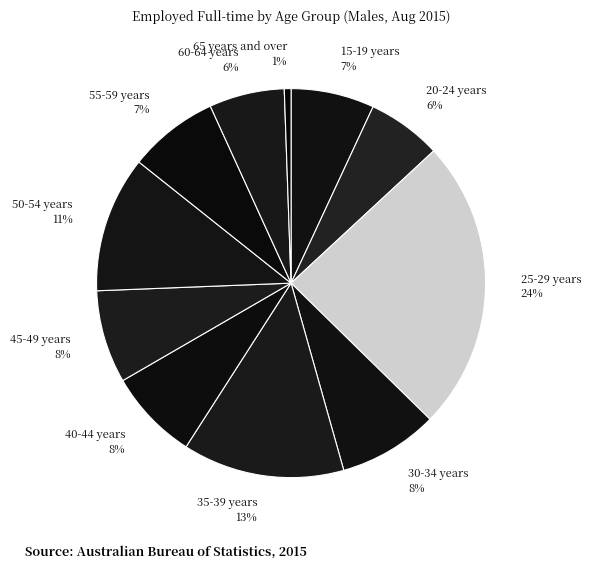

Does any single category account for the majority?

No